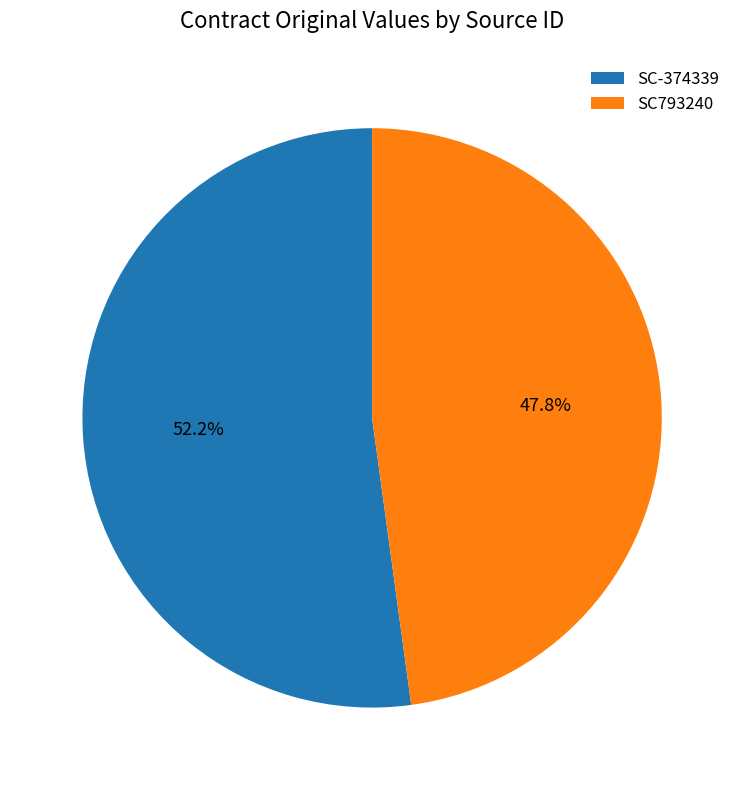

Which slice is the smallest?

SC793240